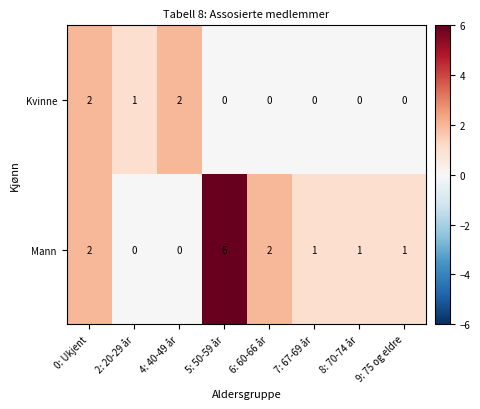

Count the Kvinne values in the range 0 to 2.

8